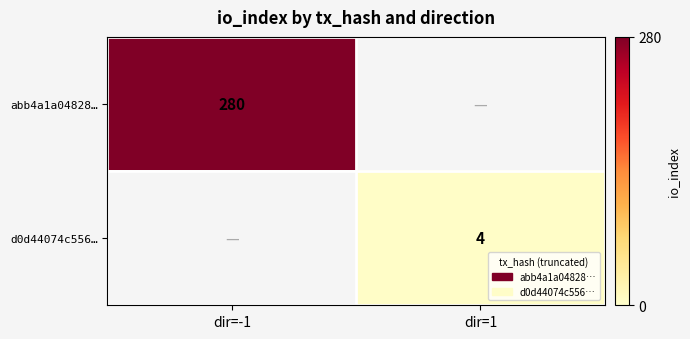

At how many categories does at least one series exceed 116?

1